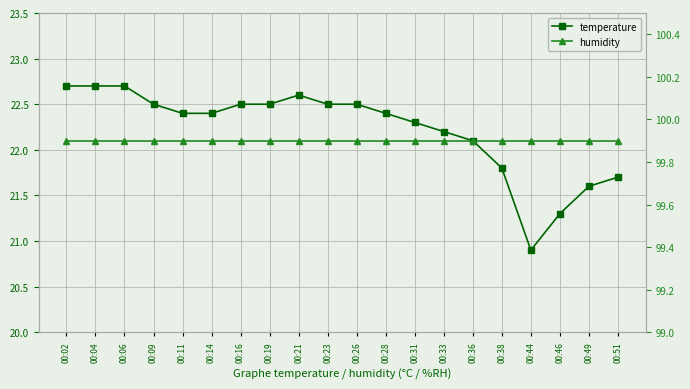

Reading left to right, what are all the values shown in this chart?

temperature: 22.7	22.7	22.7	22.5	22.4	22.4	22.5	22.5	22.6	22.5	22.5	22.4	22.3	22.2	22.1	21.8	20.9	21.3	21.6	21.7
humidity: 99.9	99.9	99.9	99.9	99.9	99.9	99.9	99.9	99.9	99.9	99.9	99.9	99.9	99.9	99.9	99.9	99.9	99.9	99.9	99.9